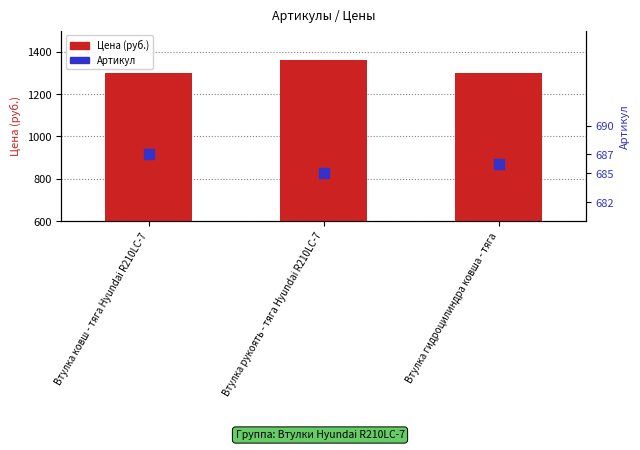

At how many categories does at least one series exceed 1255?

3